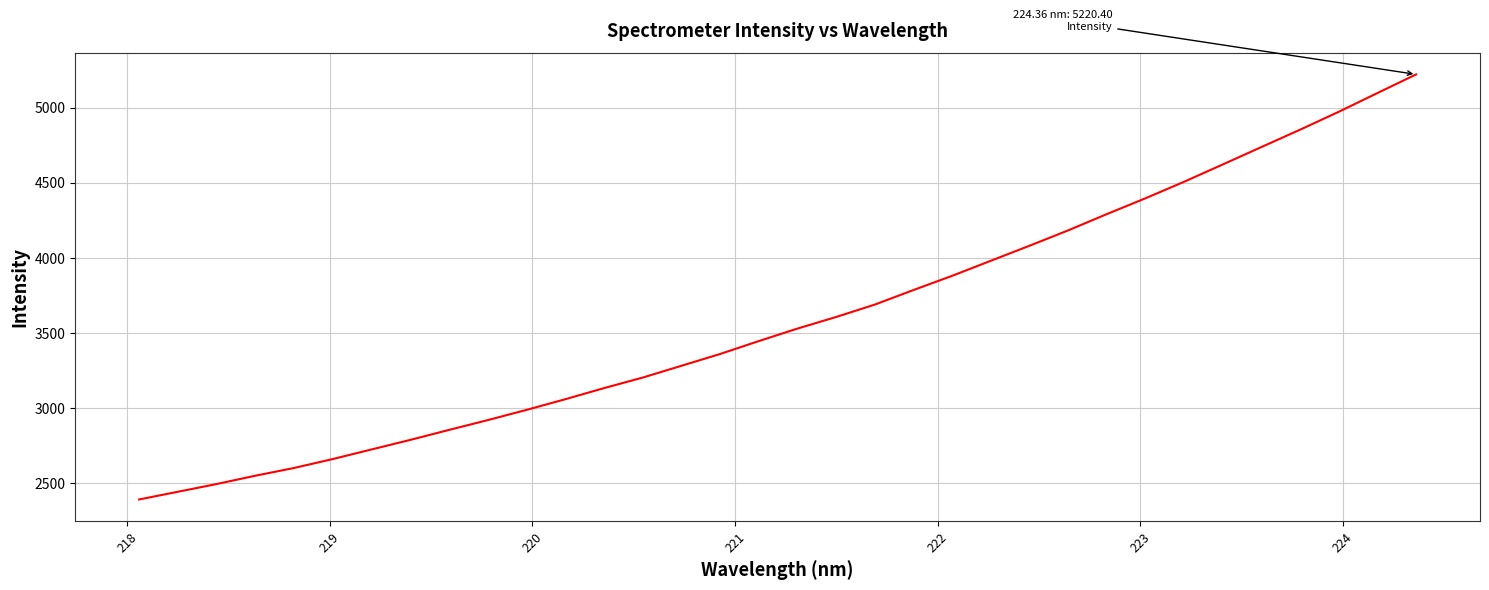

True or false: there are more than 2 points higher than both neighbors.

False